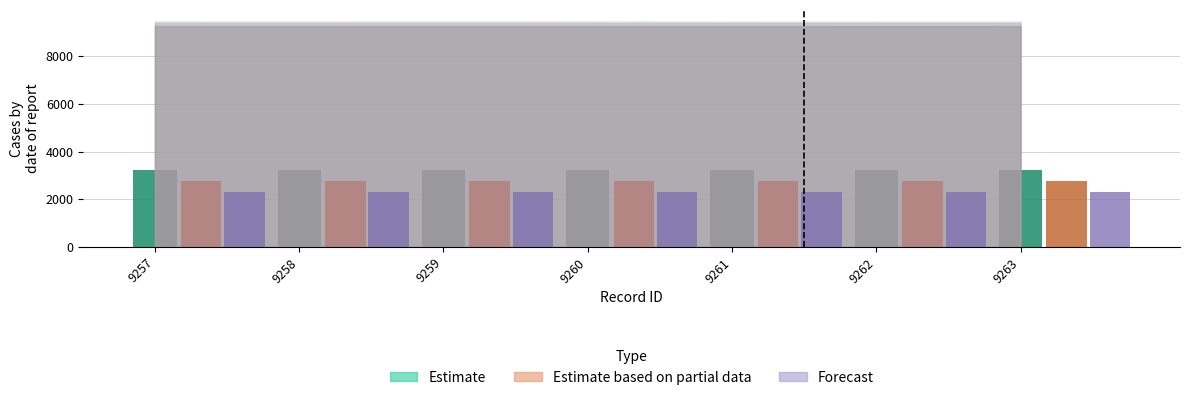

What is the value of the Estimate bar at the 2nd from the left?

3240.3